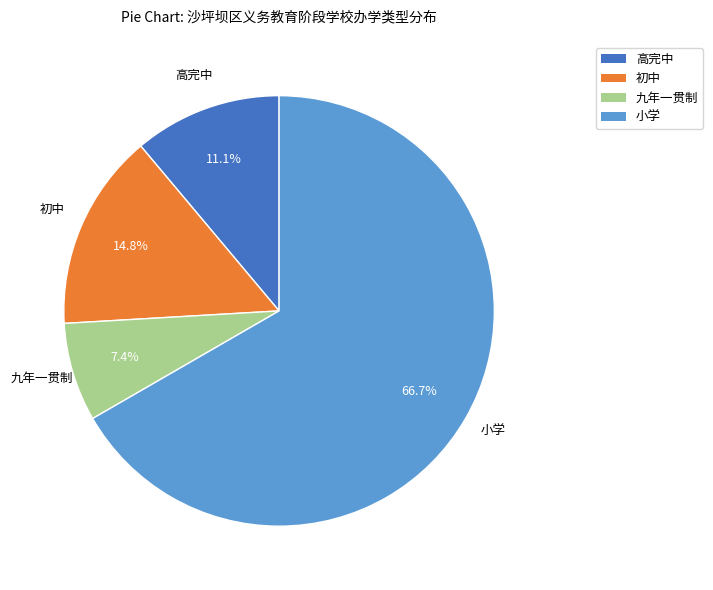

To the nearest percent, what percentage of the pie is 初中?

15%